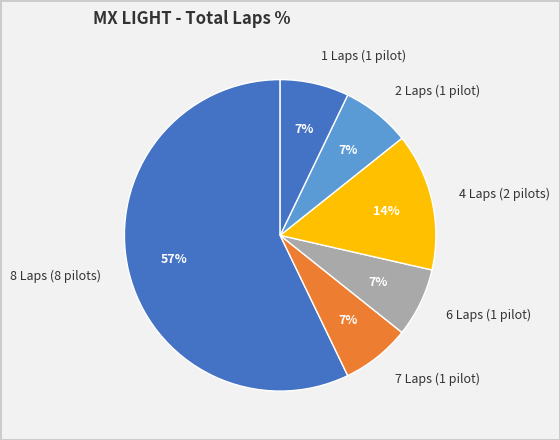

What percentage is the 2 Laps (1 pilot) slice, to the nearest percent?

7%